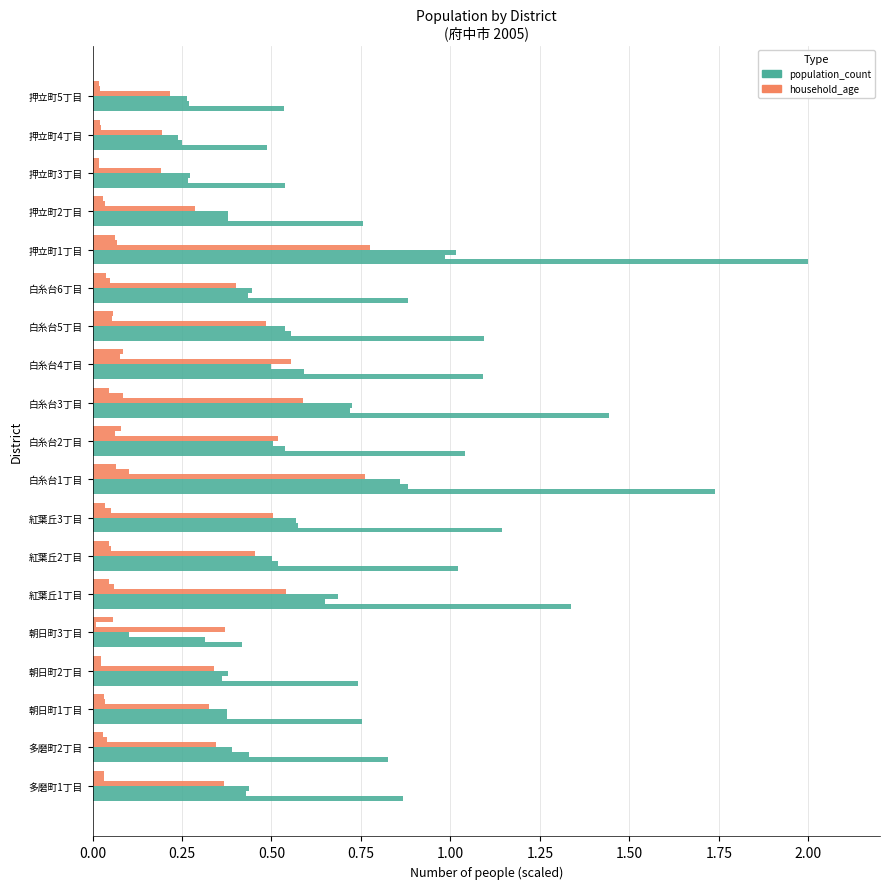

Count the number of data series in this chart.

6